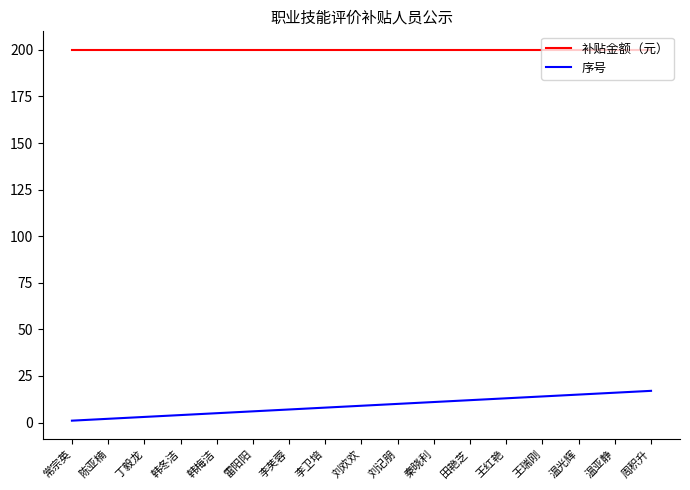

True or false: 序号 and 补贴金额（元） cross at least once.

False